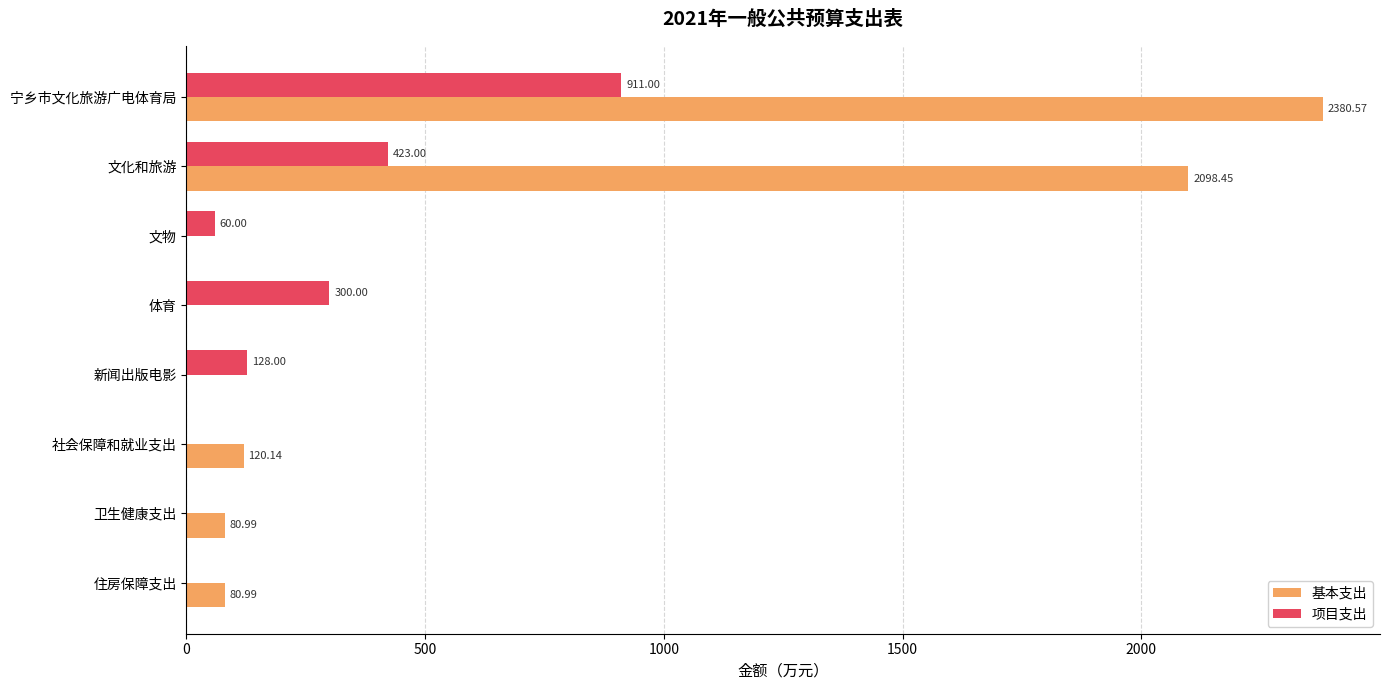

What is the greatest value displayed?

2380.6